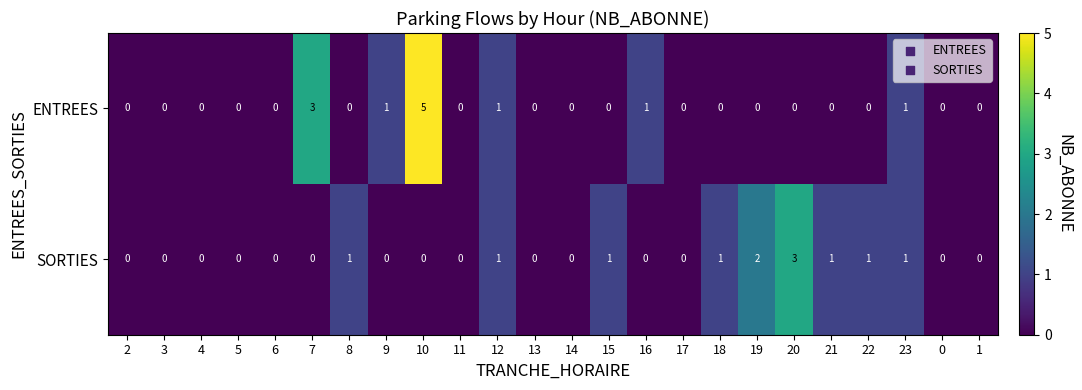

Which category has the highest value in the ENTREES series?

10